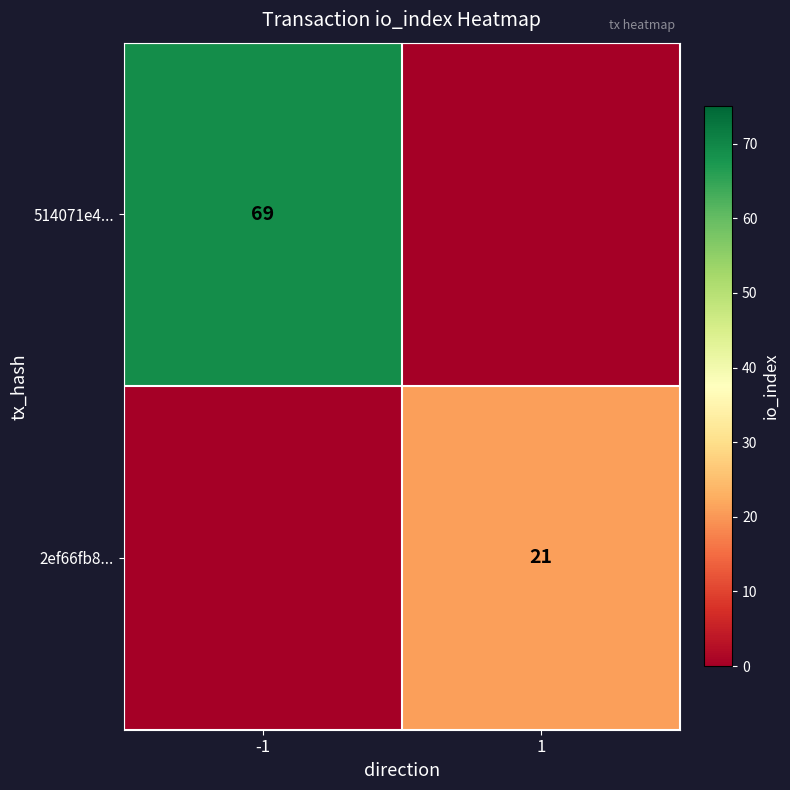

What is the greatest value displayed?

69